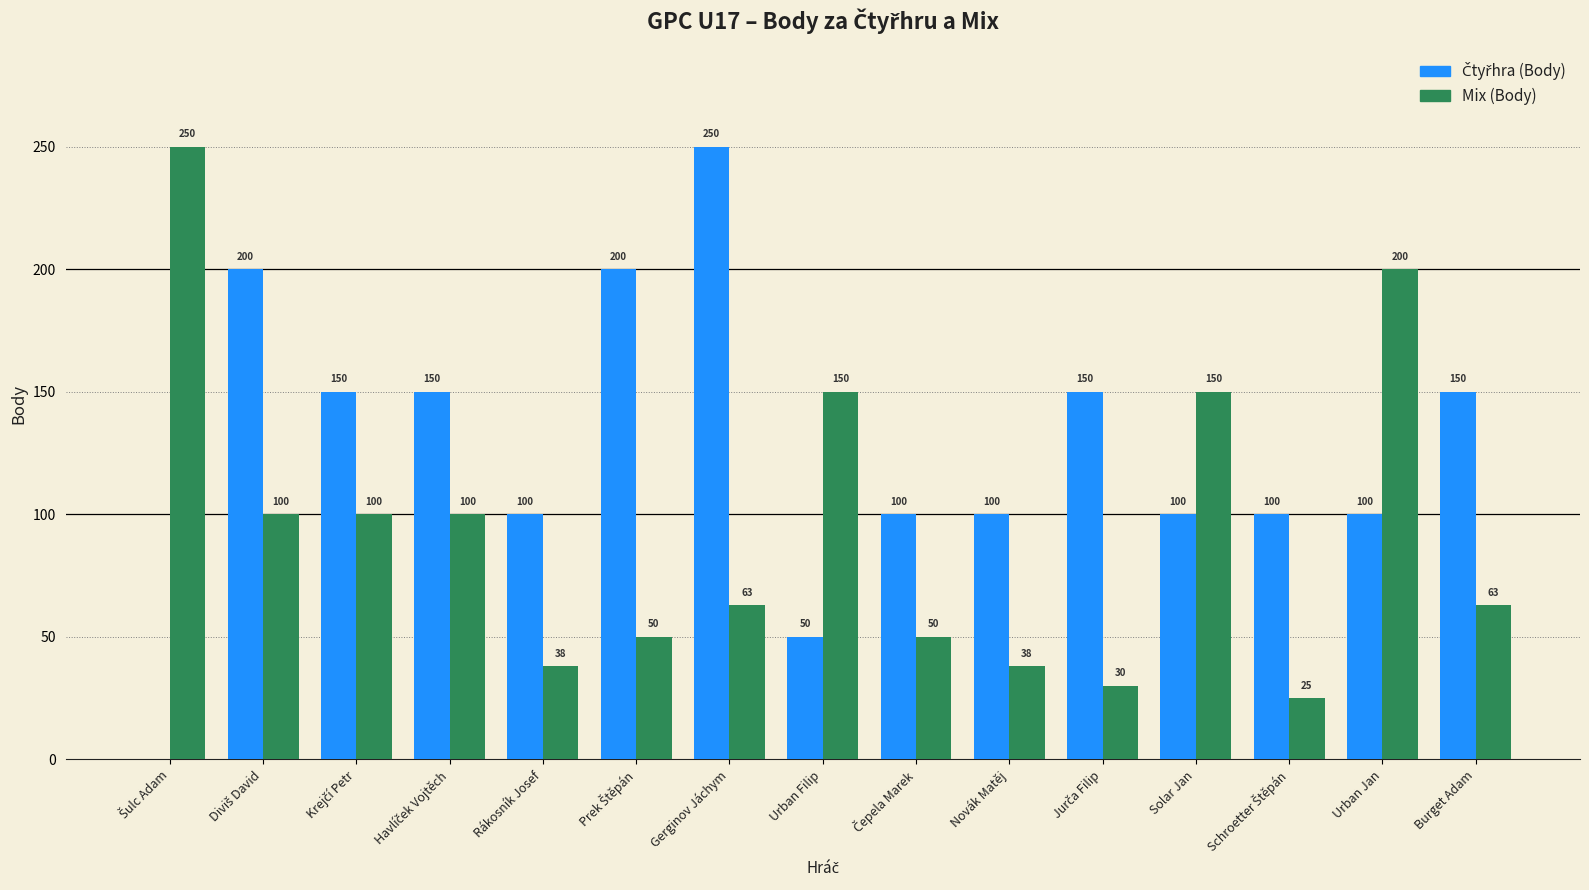

What is the sum of all Mix (Body) values?

1407